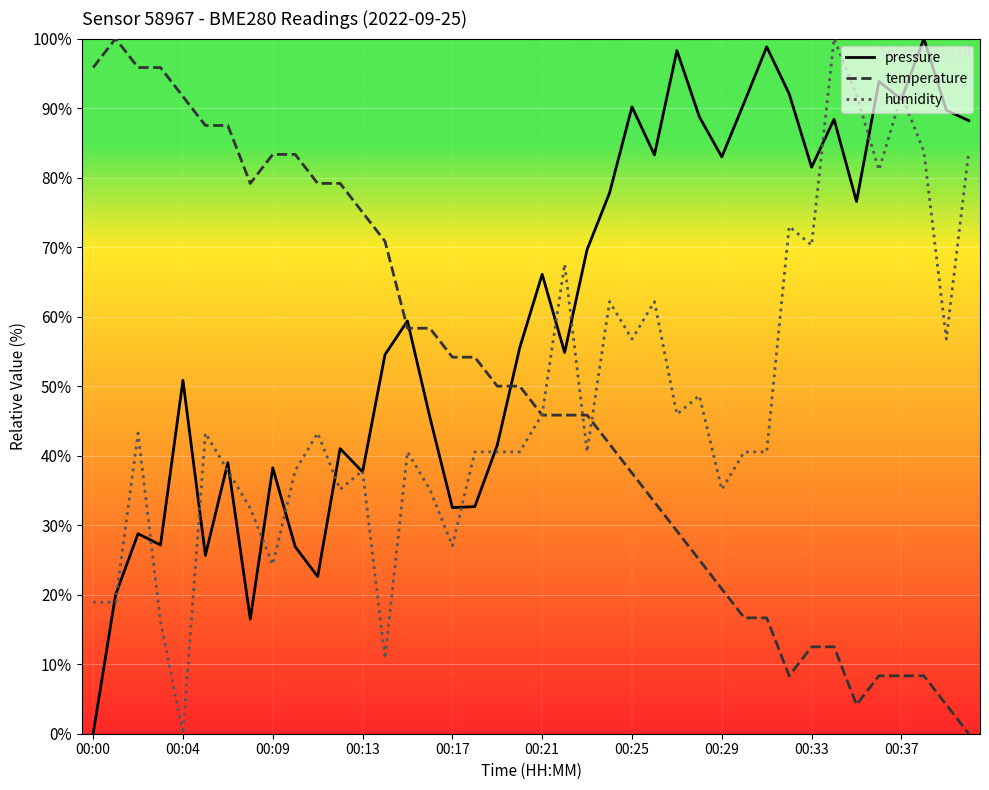

How many times do pressure and temperature cross each other?

3